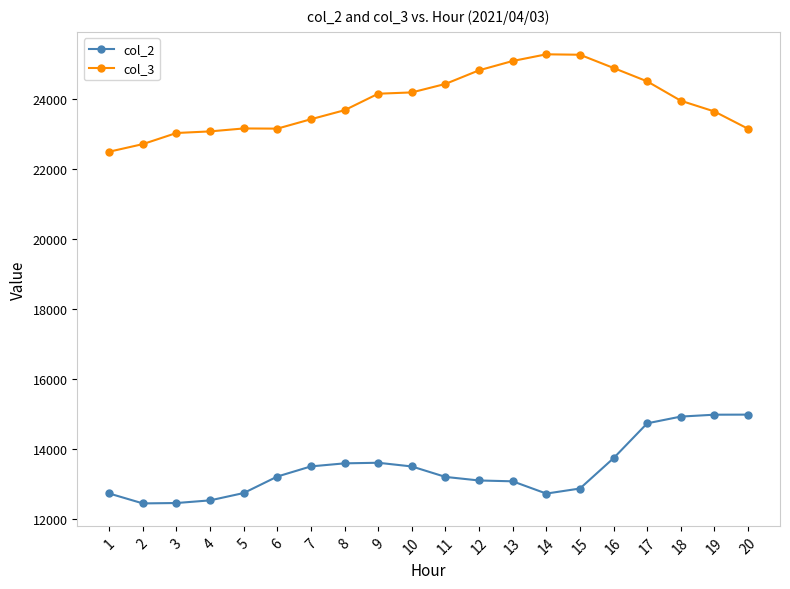

What is the maximum value shown in the chart?

25280